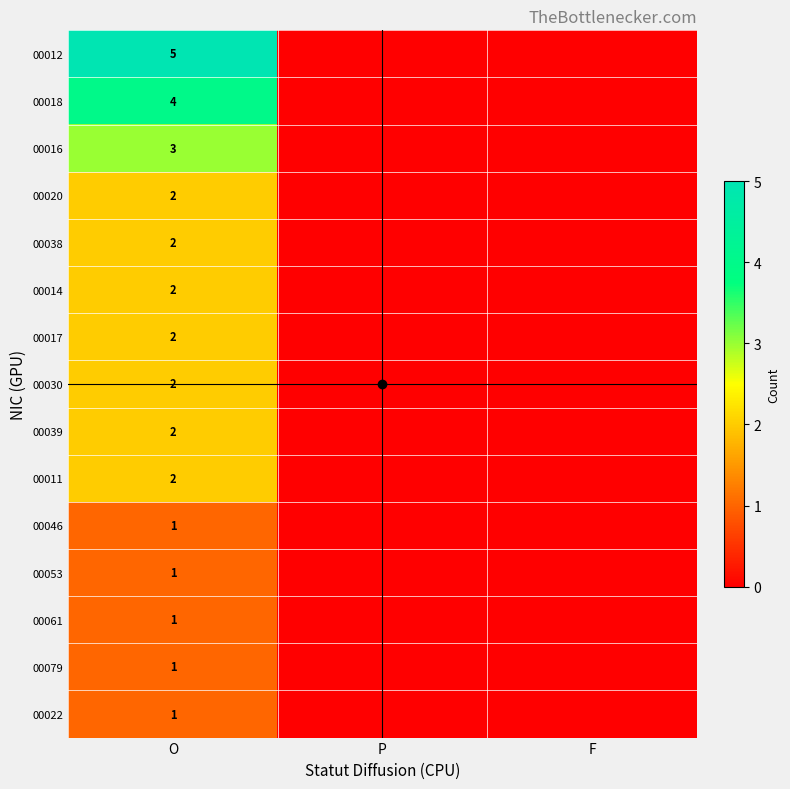

The 00061 series shows 1 at O. True or false?

True